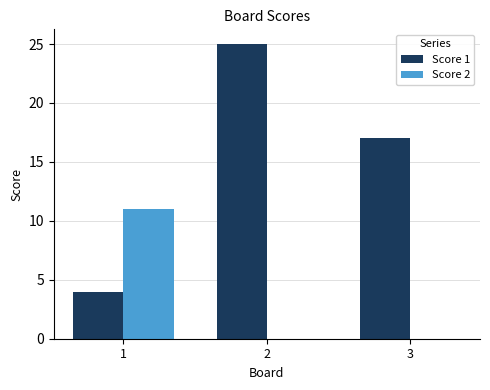

Reading right to left, what are all the values shown in this chart?

Score 1: 17	25	4
Score 2: 0	0	11